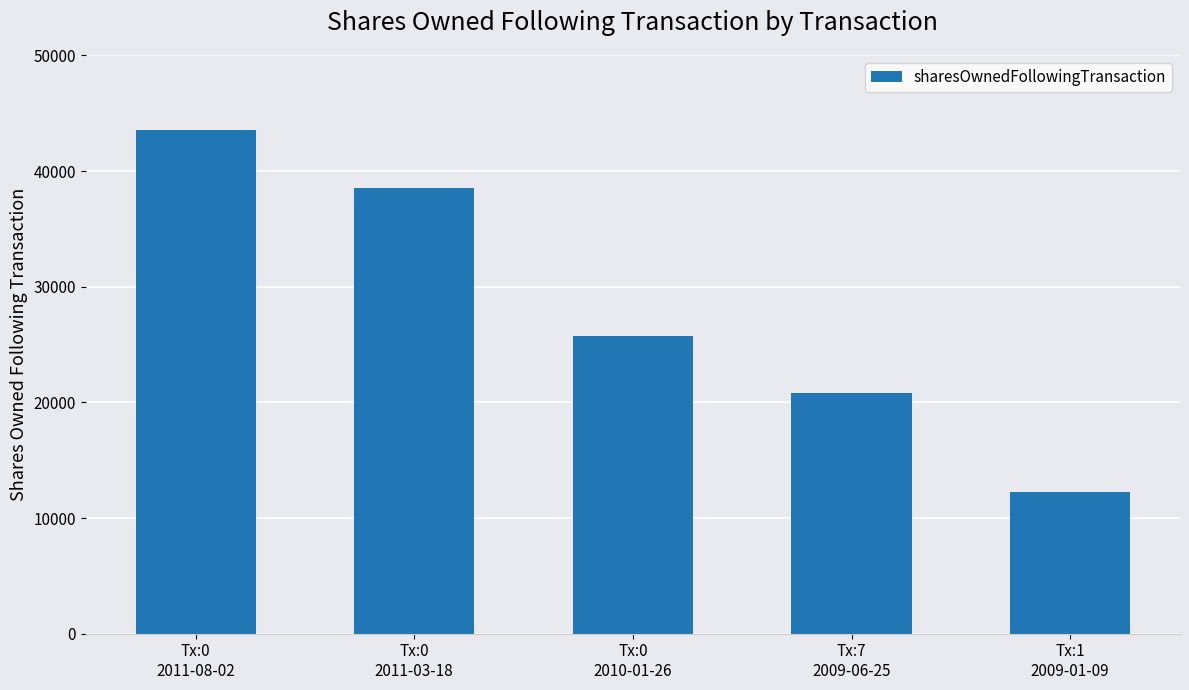

Which label corresponds to the smallest value in the chart?

Tx:1
2009-01-09